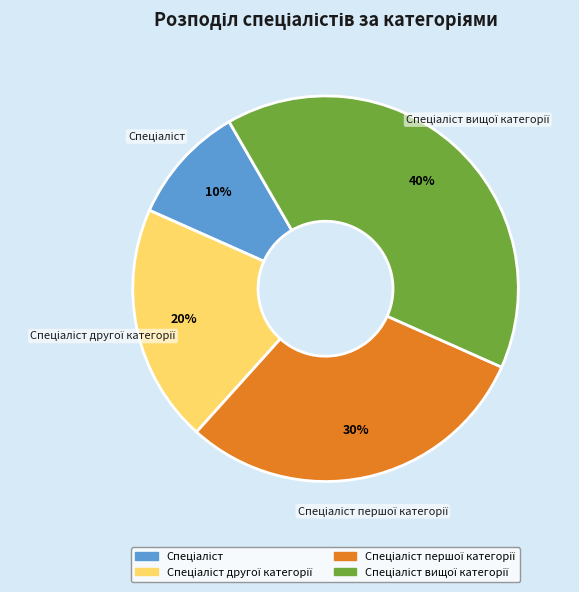

Is there a majority slice in this chart?

No